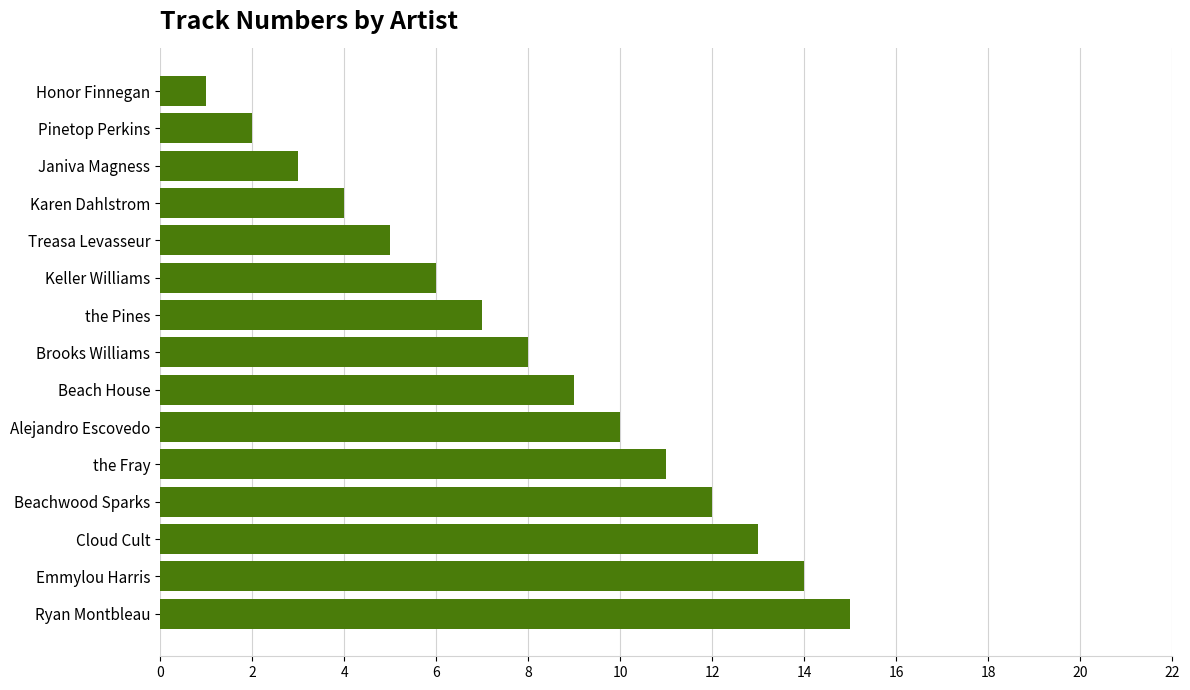

Rank the categories by value from highest to lowest.

Ryan Montbleau, Emmylou Harris, Cloud Cult, Beachwood Sparks, the Fray, Alejandro Escovedo, Beach House, Brooks Williams, the Pines, Keller Williams, Treasa Levasseur, Karen Dahlstrom, Janiva Magness, Pinetop Perkins, Honor Finnegan